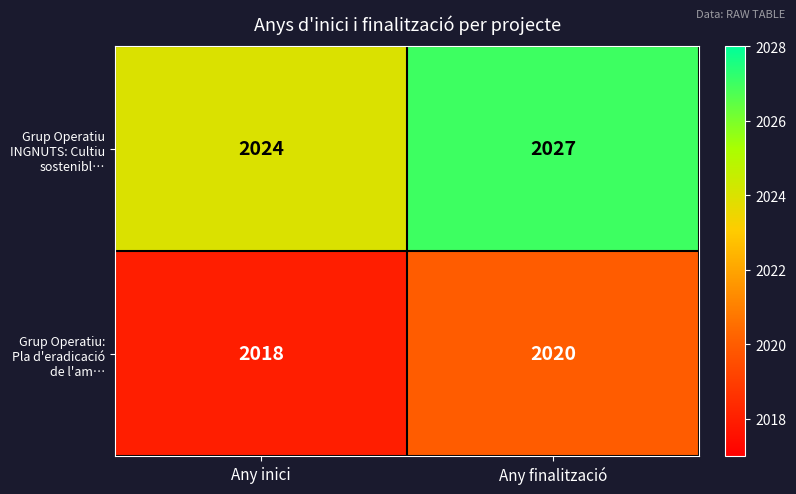

What is the total value across all series at Any finalització?

4047